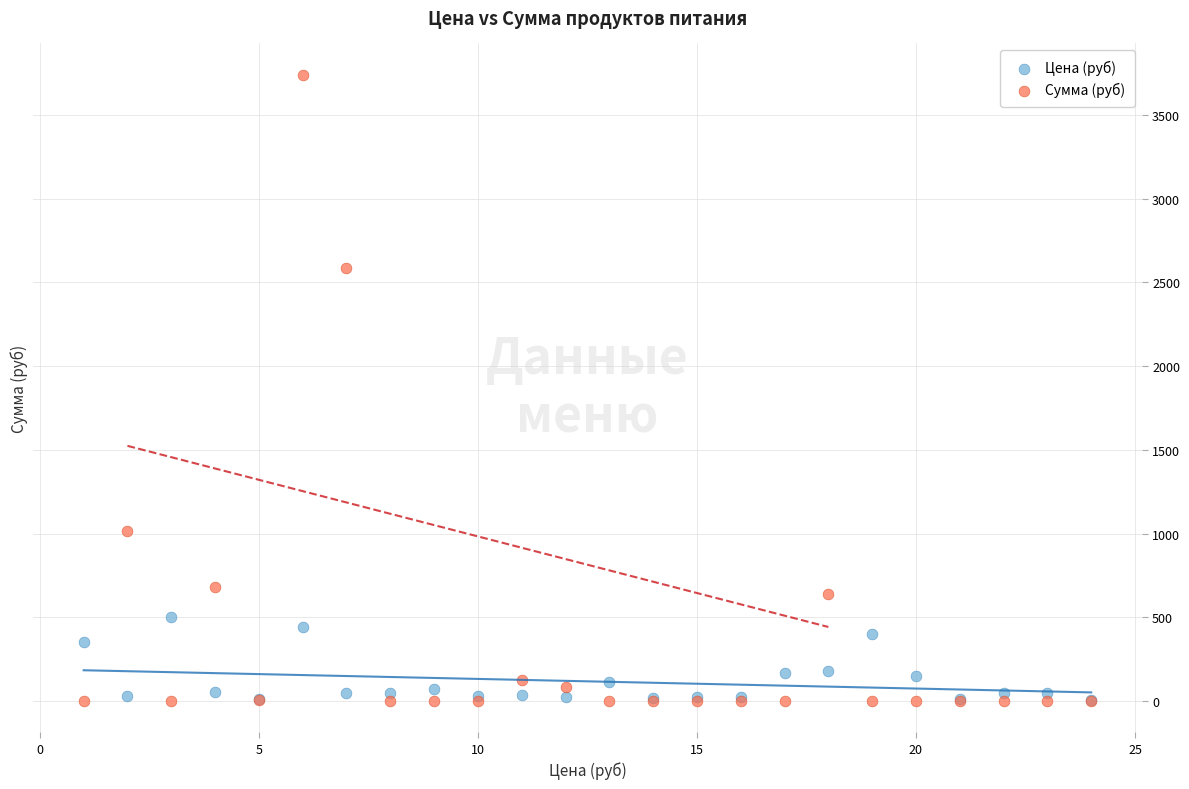

Which series reaches the maximum Y coordinate?

Сумма (руб)